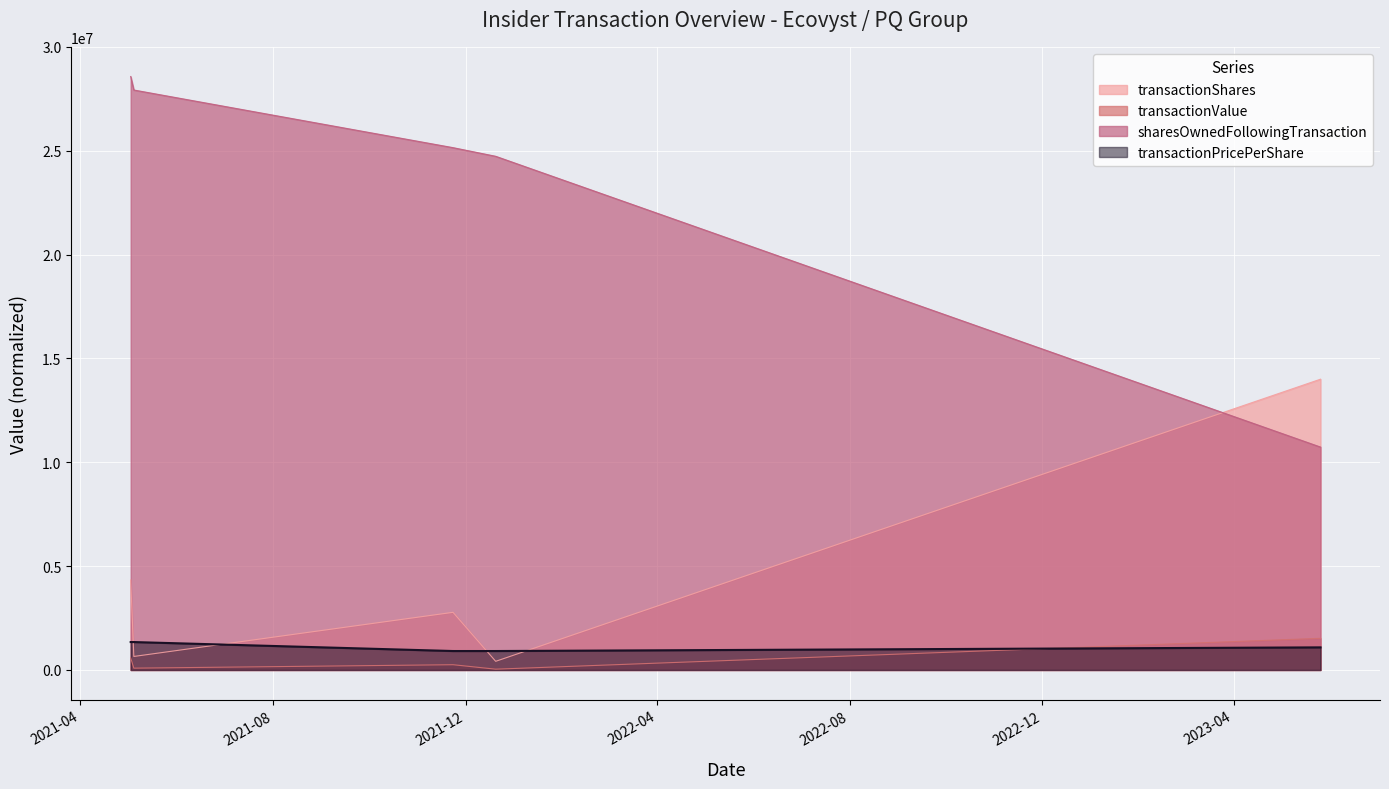

What is the difference between the maximum and minimum values in the transactionShares series?

13583745.0